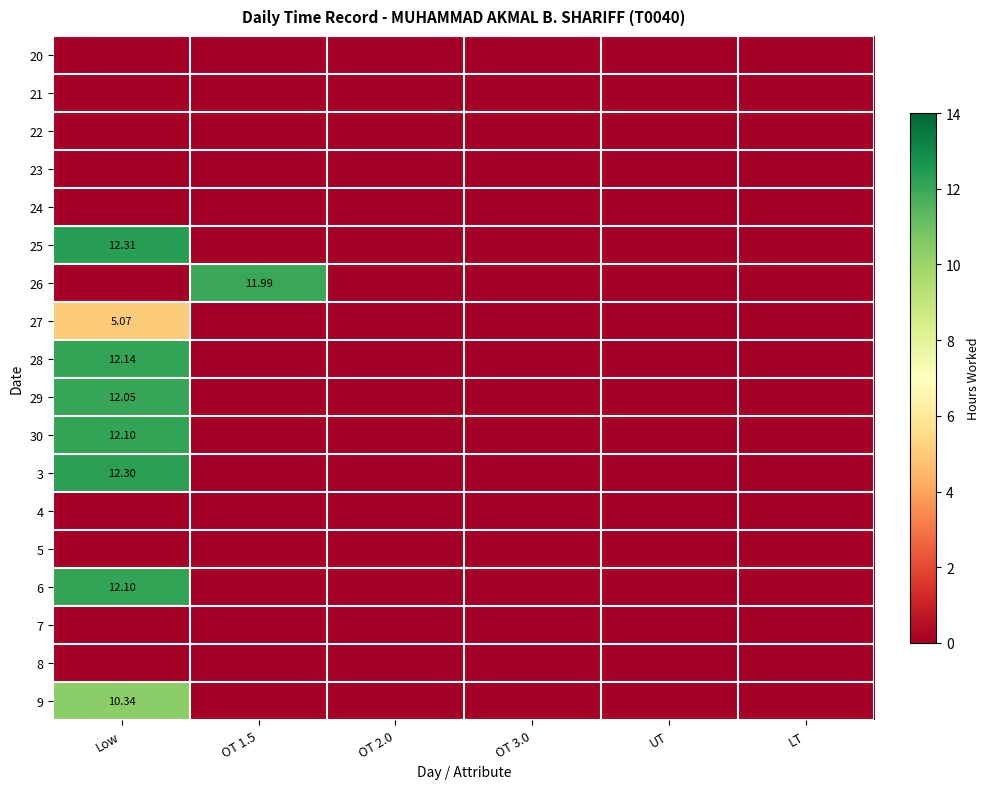

What is the spread (max minus min) of values at Low?

12.3